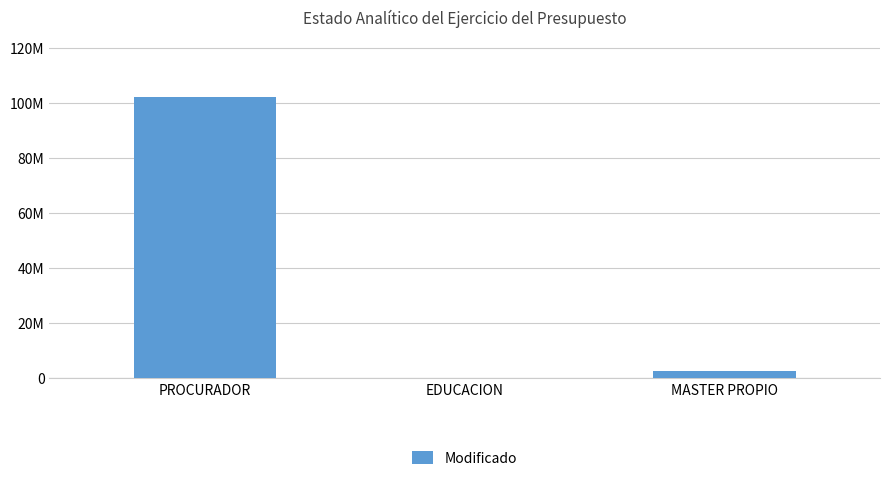

What is the sum of all values?

104879935.7